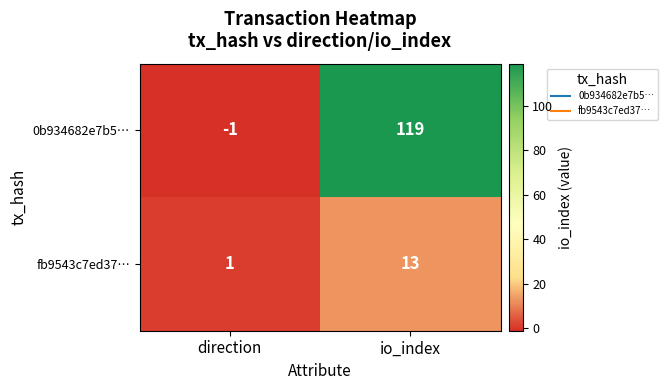

The value of fb9543c7ed37… at io_index is 9. True or false?

False